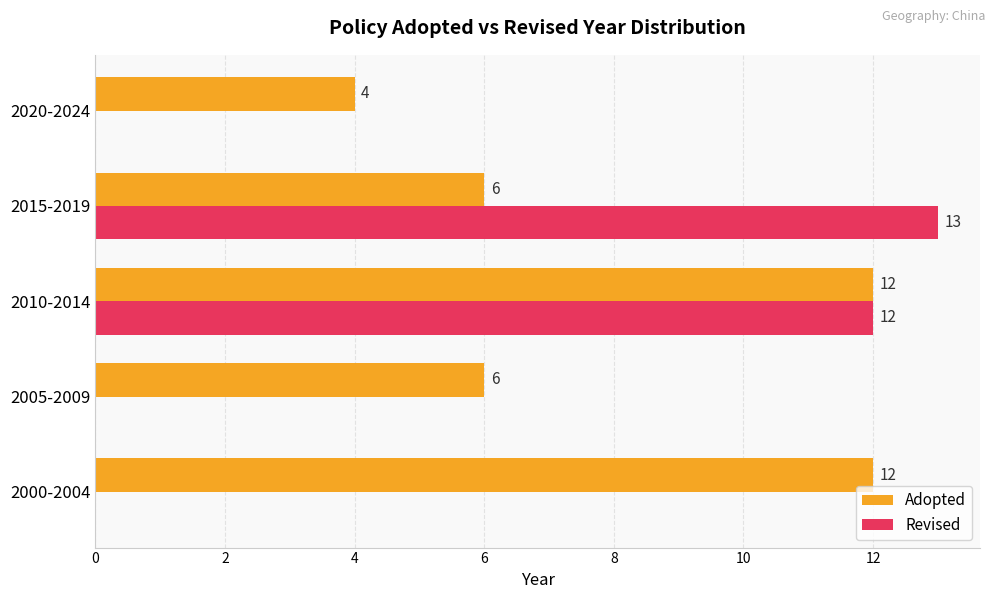

What is the sum of the Revised values at 2015-2019 and 2000-2004?

13